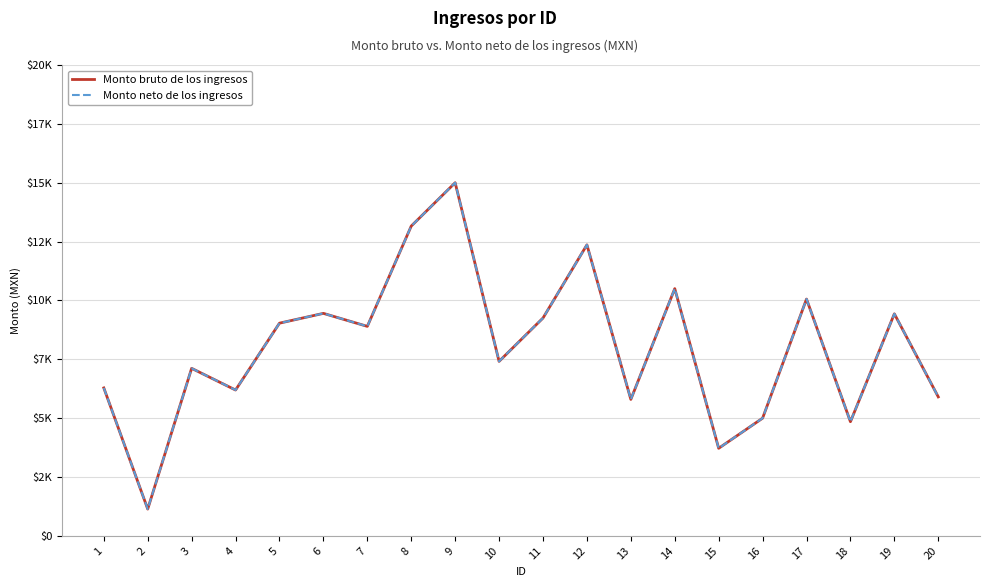

What are all the series names shown in the legend?

Monto bruto de los ingresos, Monto neto de los ingresos